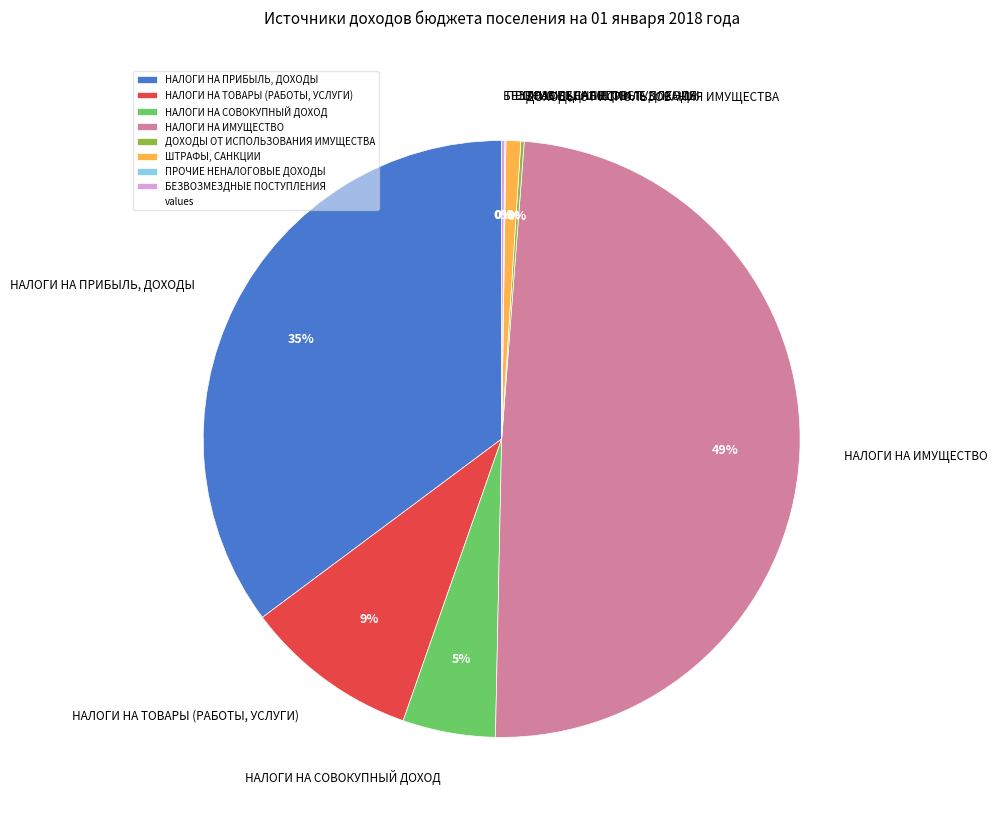

To the nearest percent, what percentage of the pie is НАЛОГИ НА ИМУЩЕСТВО?

49%